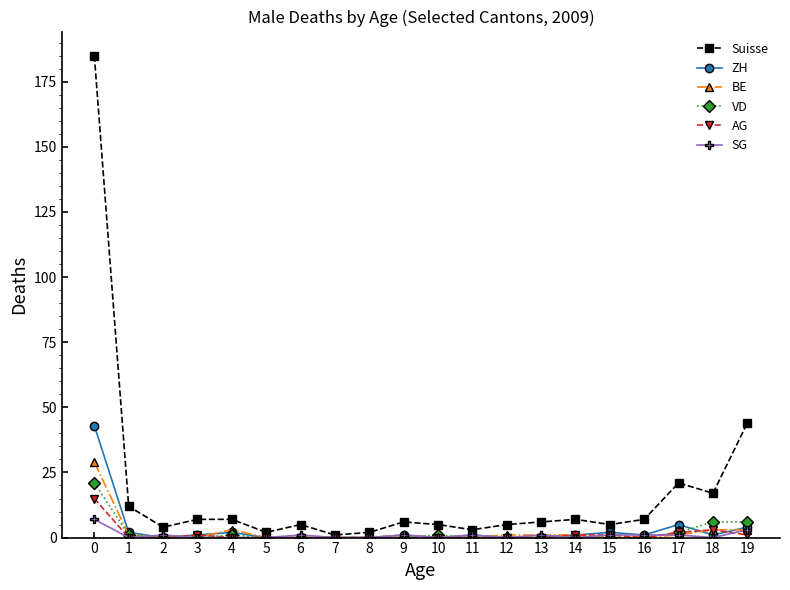

What is the approximate value of Suisse at 0?

185